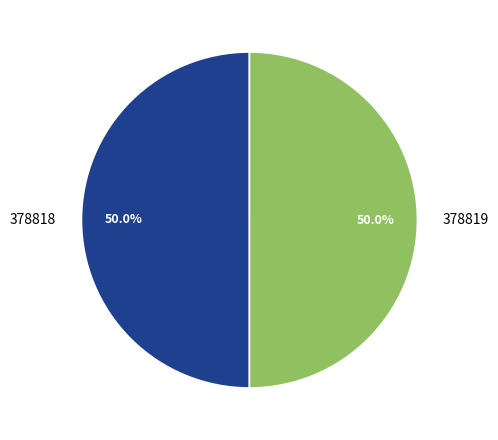

What percentage do 378818 and 378819 together represent?

100.0%